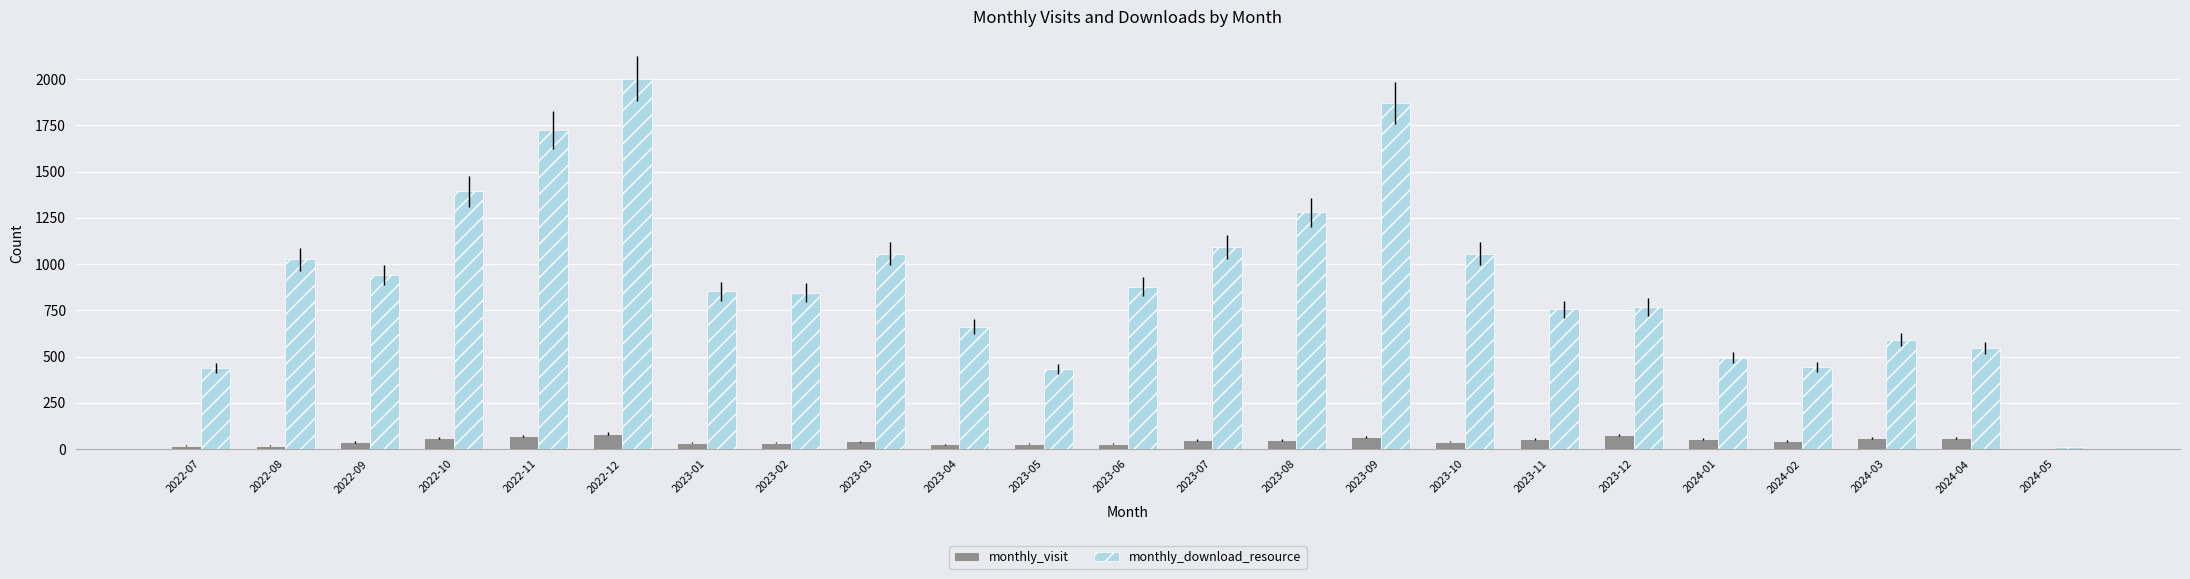

The value of monthly_visit at 2023-11 is 55. True or false?

True